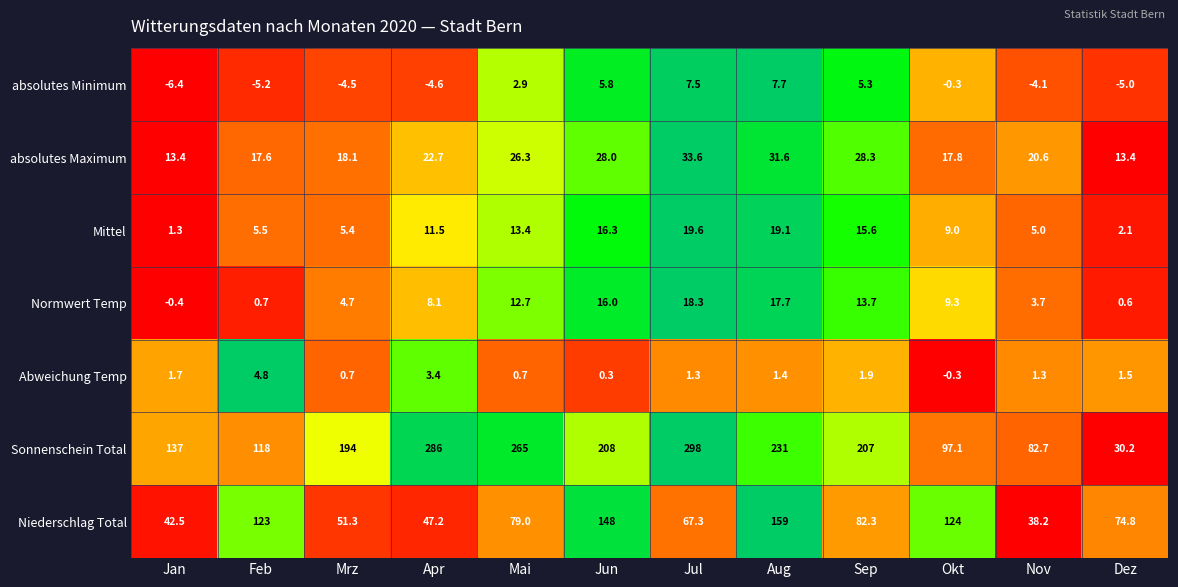

The value of Mittel at Jan is 1.3. True or false?

True